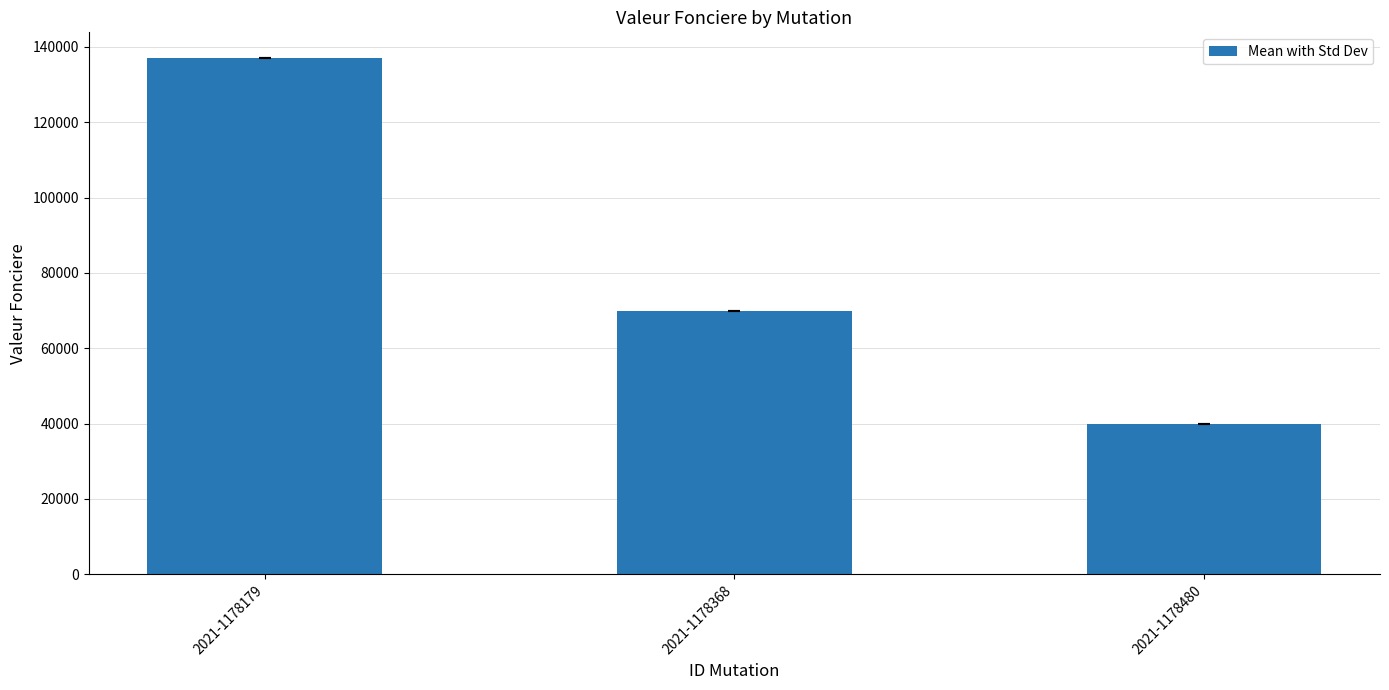

Does the chart contain stacked bars?

No